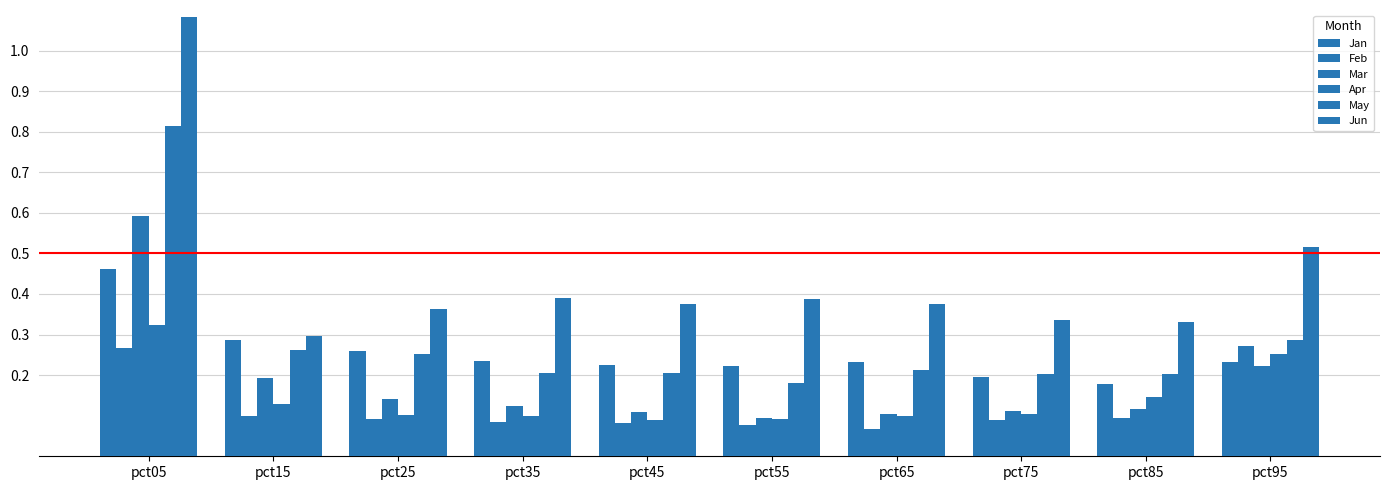

What is the greatest value displayed?

1.1